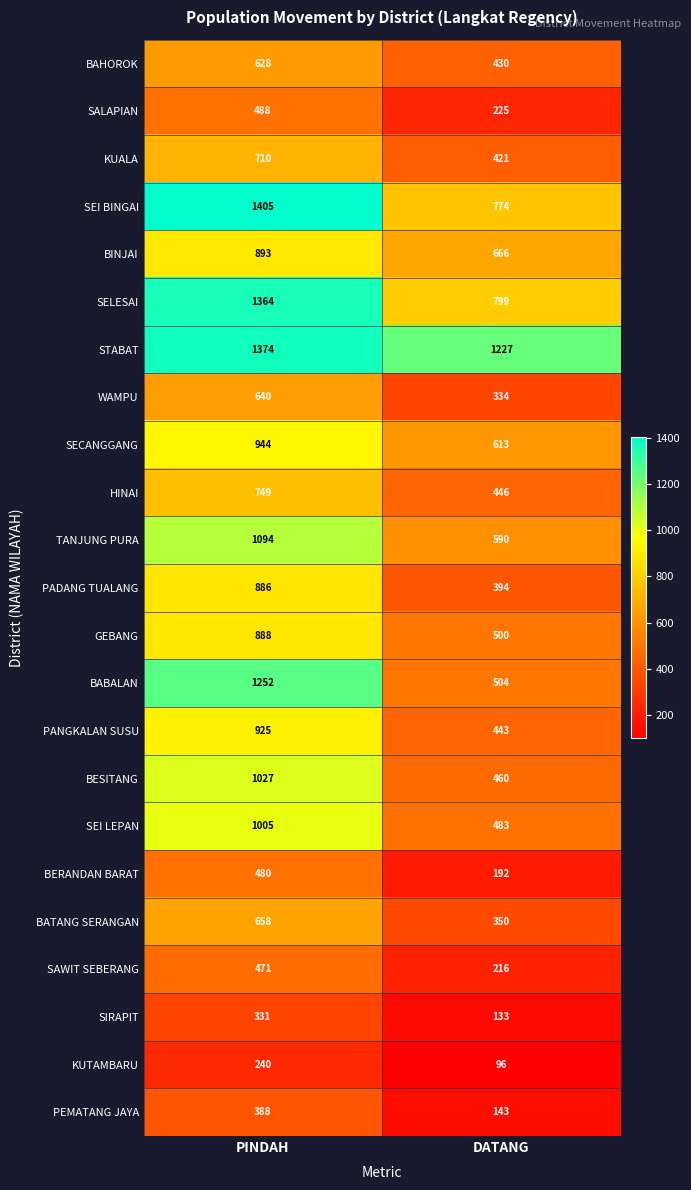

Which label corresponds to the largest value in the chart?

PINDAH